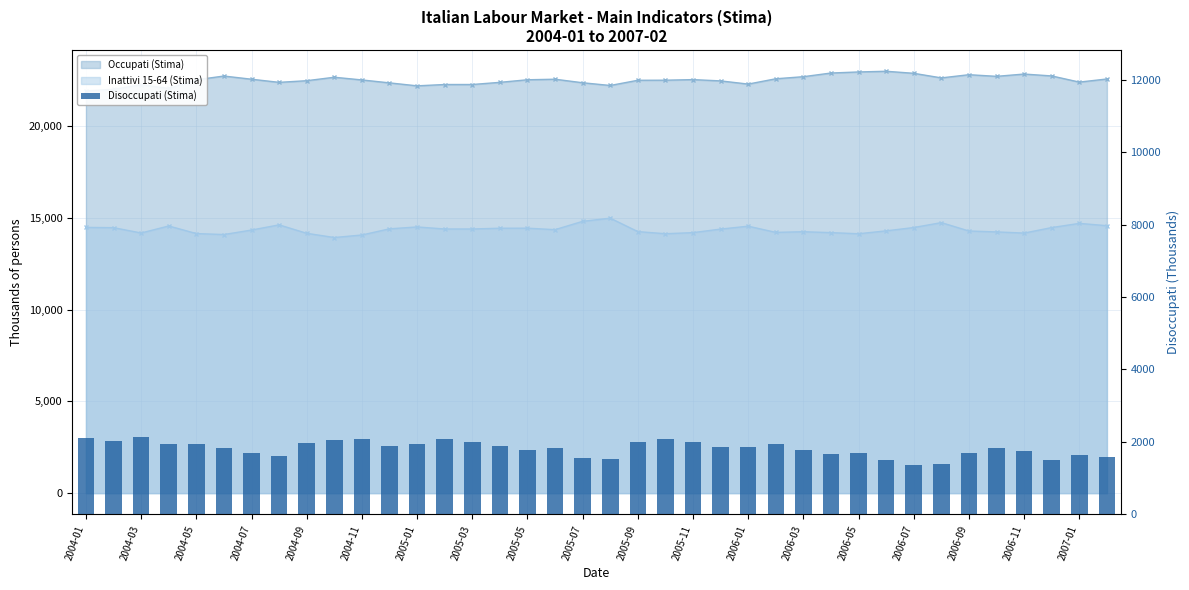

What is the average value?

1813.2